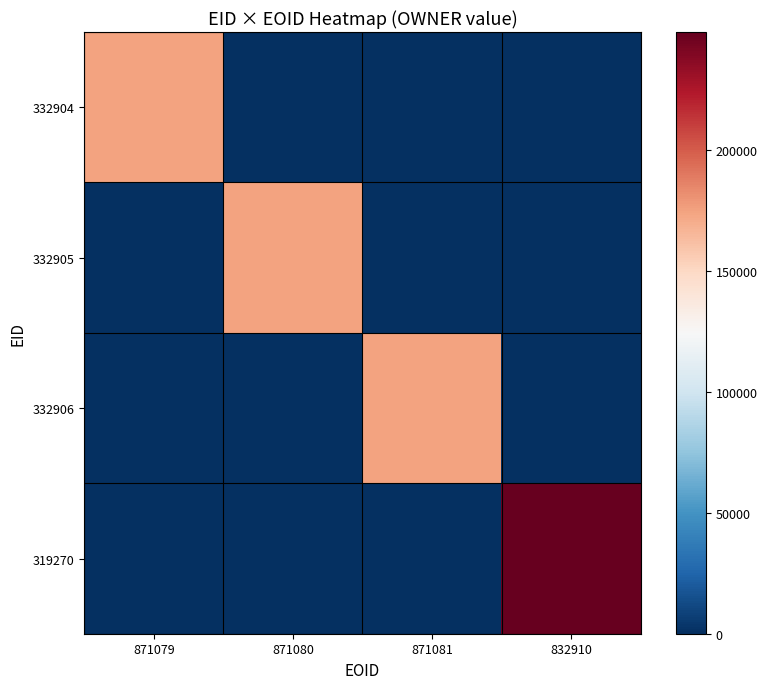

What is the spread (max minus min) of values at 832910?

248921